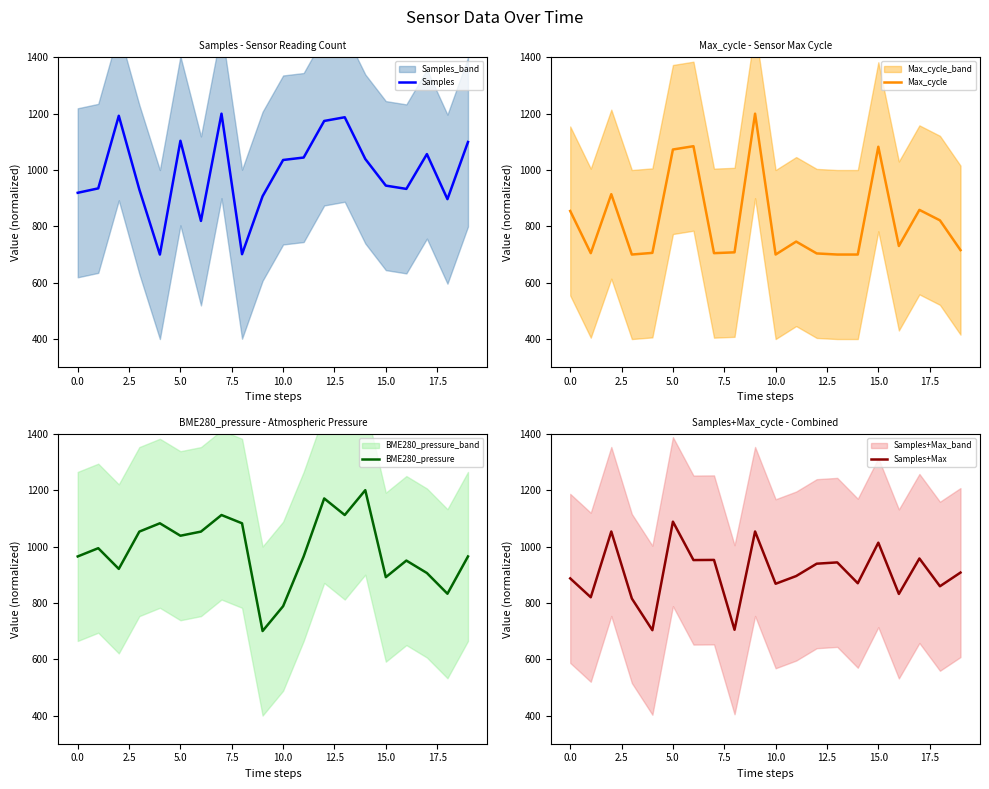

What is the spread (max minus min) of values at 14?

500.0